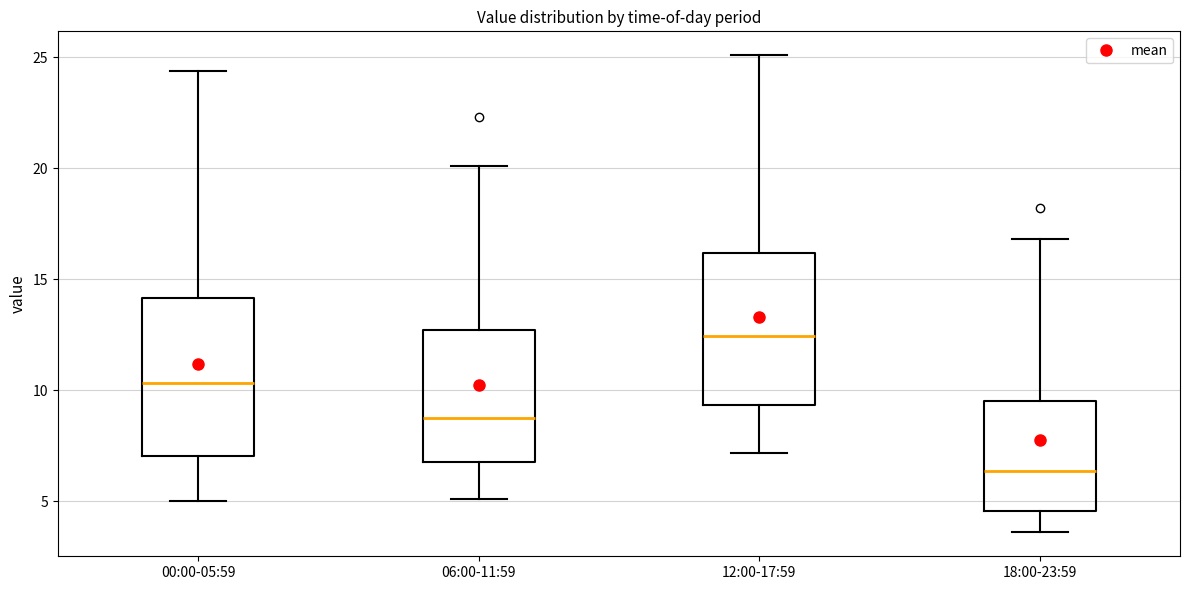

Reading left to right, read every box against the y-axis: the position of its median line, the range the box covers, and the ends of its whiskers. The values are not printed on the chart, so give them approximately, as read against the axis.

00:00-05:59: median 10.5, box 7.0 to 14.0, whiskers 5.0 to 24.5
06:00-11:59: median 9.0, box 7.0 to 12.5, whiskers 5.0 to 20.0
12:00-17:59: median 12.5, box 9.5 to 16.0, whiskers 7.0 to 25.0
18:00-23:59: median 6.5, box 4.5 to 9.5, whiskers 3.5 to 17.0